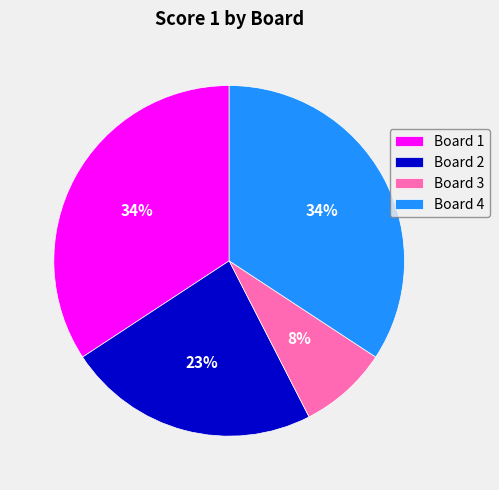

Which slice is the smallest?

Board 3